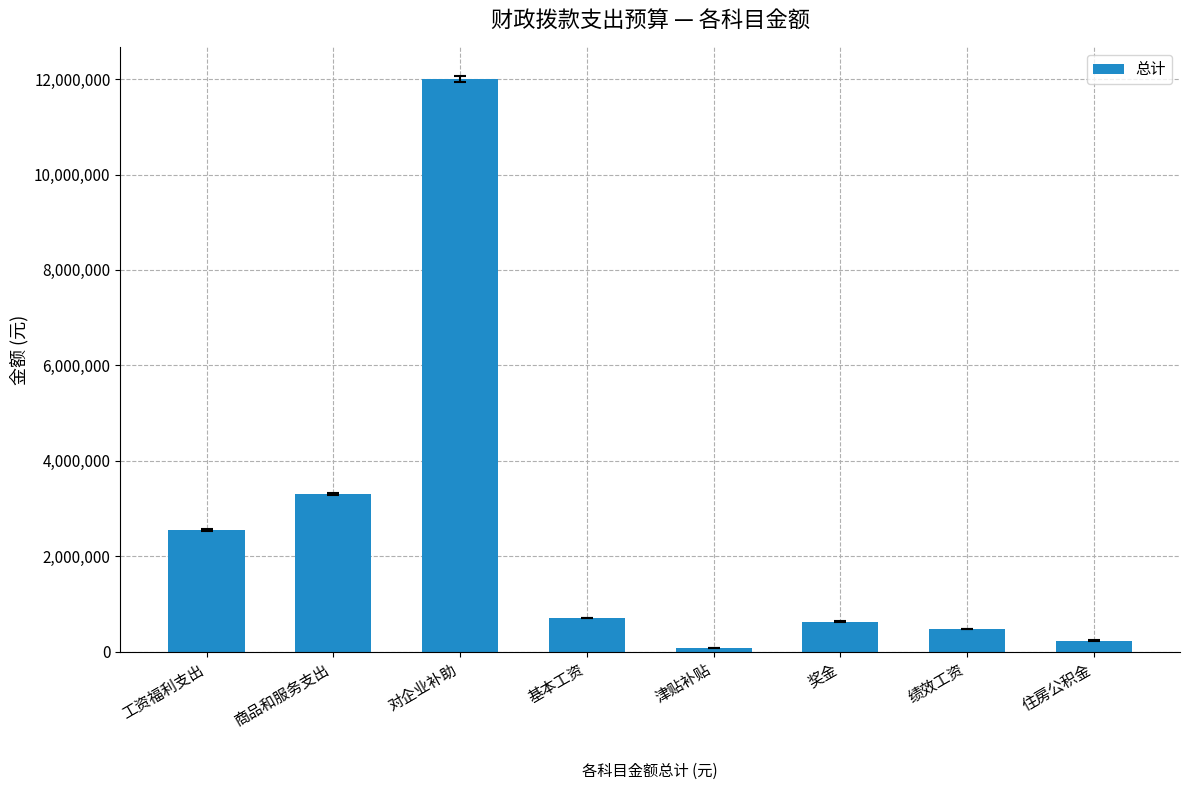

Reading right to left, list all the values displayed in this chart.

住房公积金=233649	绩效工资=477852	奖金=631712	津贴补贴=77604	基本工资=703692	对企业补助=12000000	商品和服务支出=3303000	工资福利支出=2551769